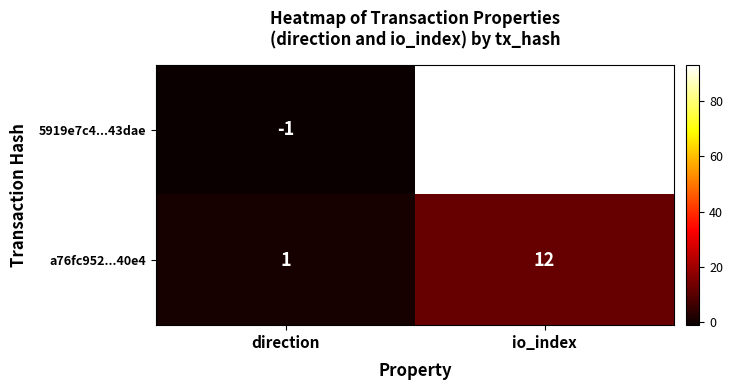

The value of a76fc952...40e4 at direction is 2. True or false?

False